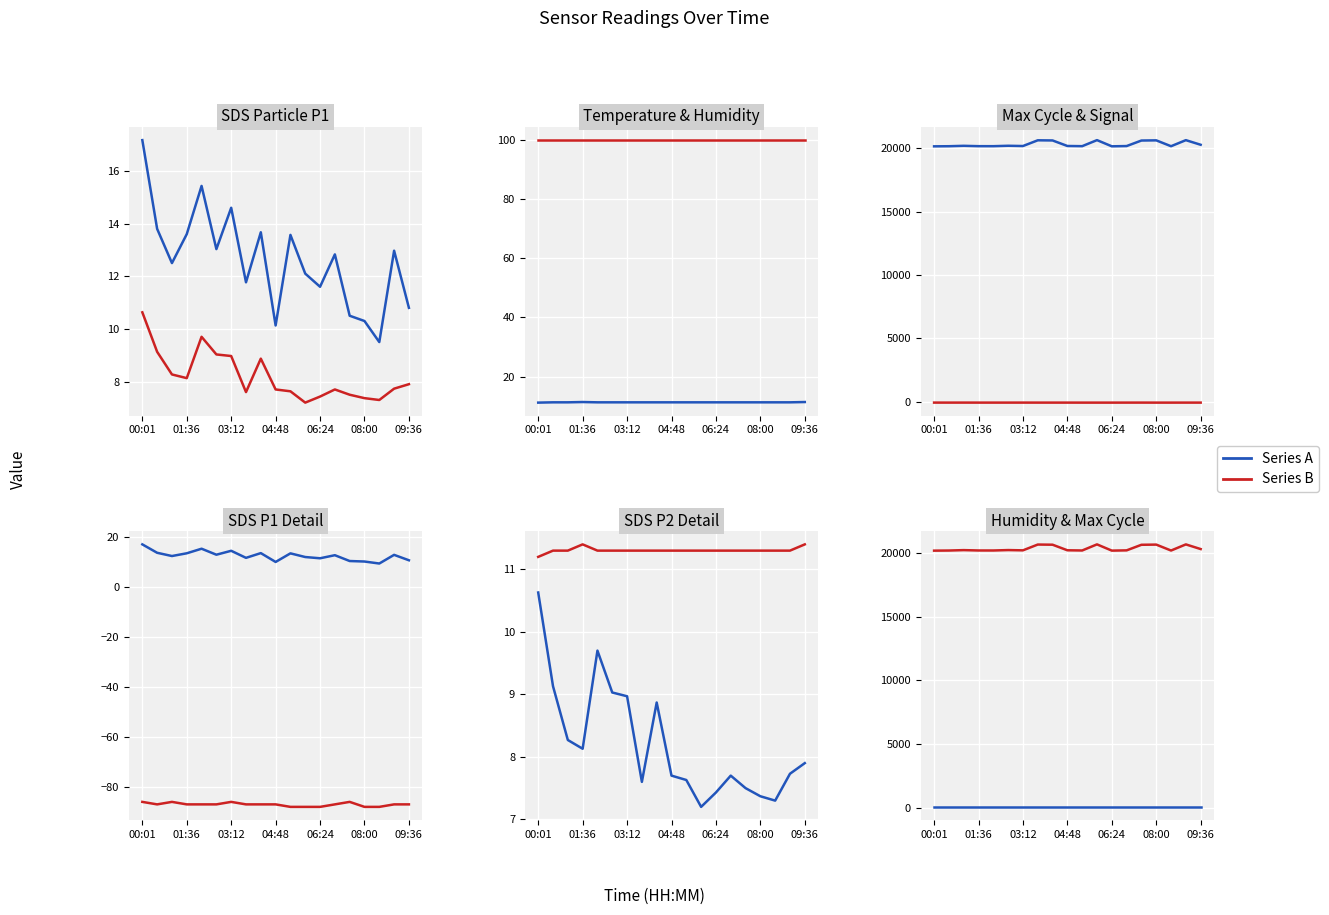

At which category does Temp reach its first local peak?

01:36